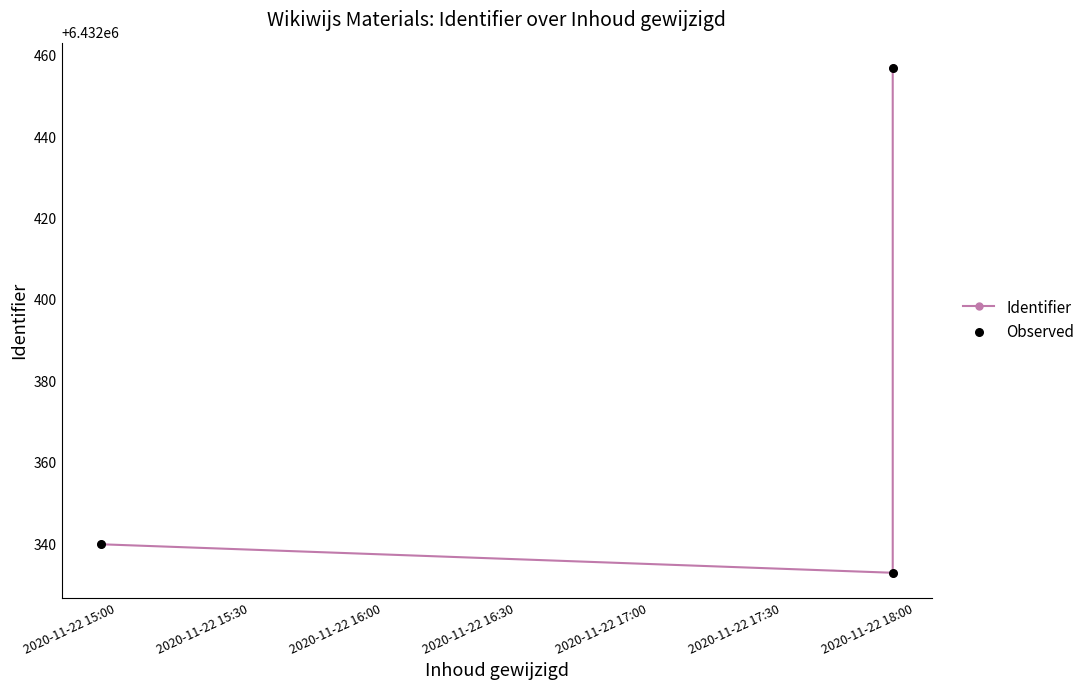

Which series contains the lowest Y value?

Identifier